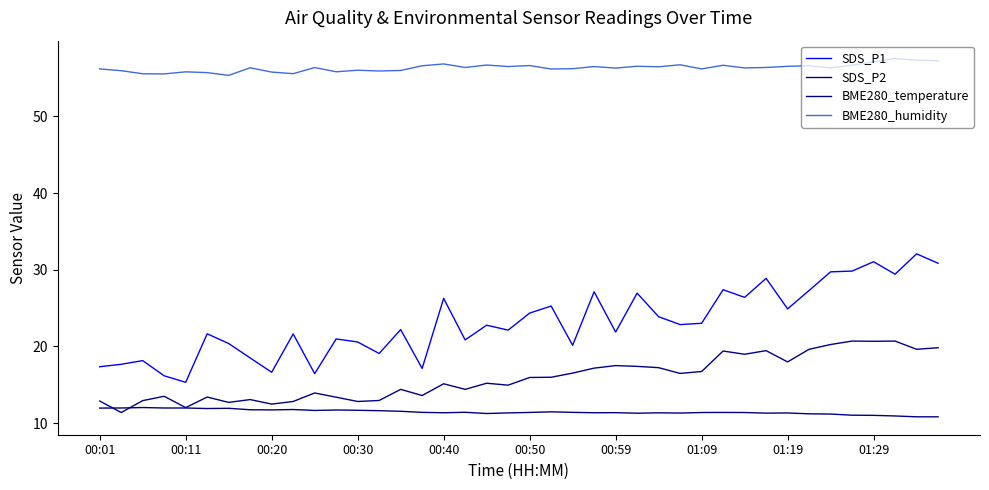

Does the chart have visible grid lines?

No